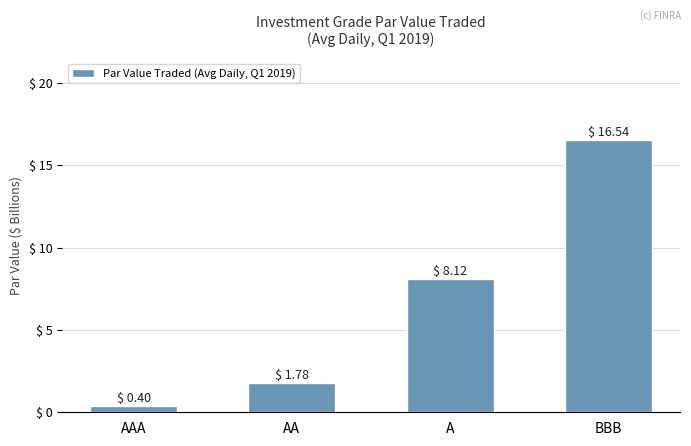

True or false: the data shows 8.1 at A.

True